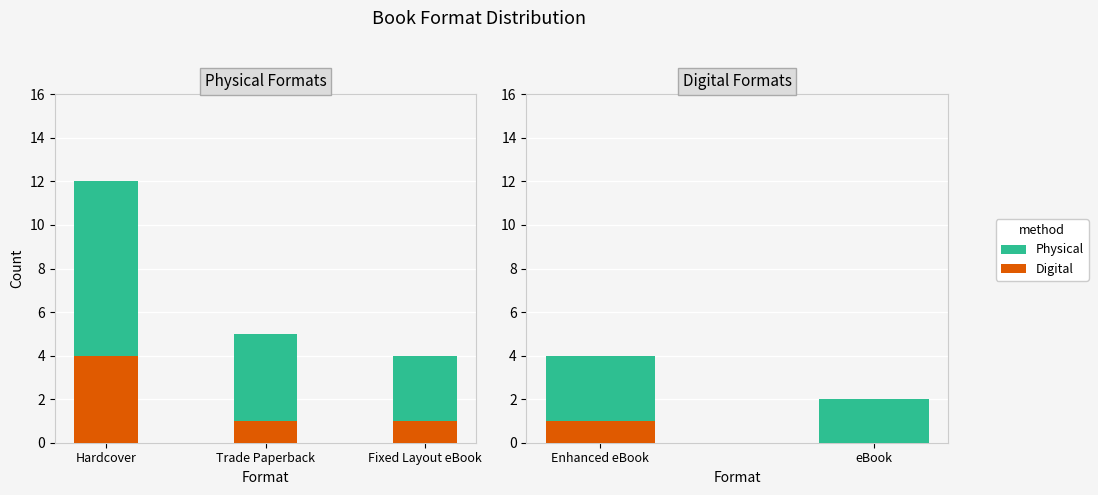

What position from the left is Enhanced eBook?

1